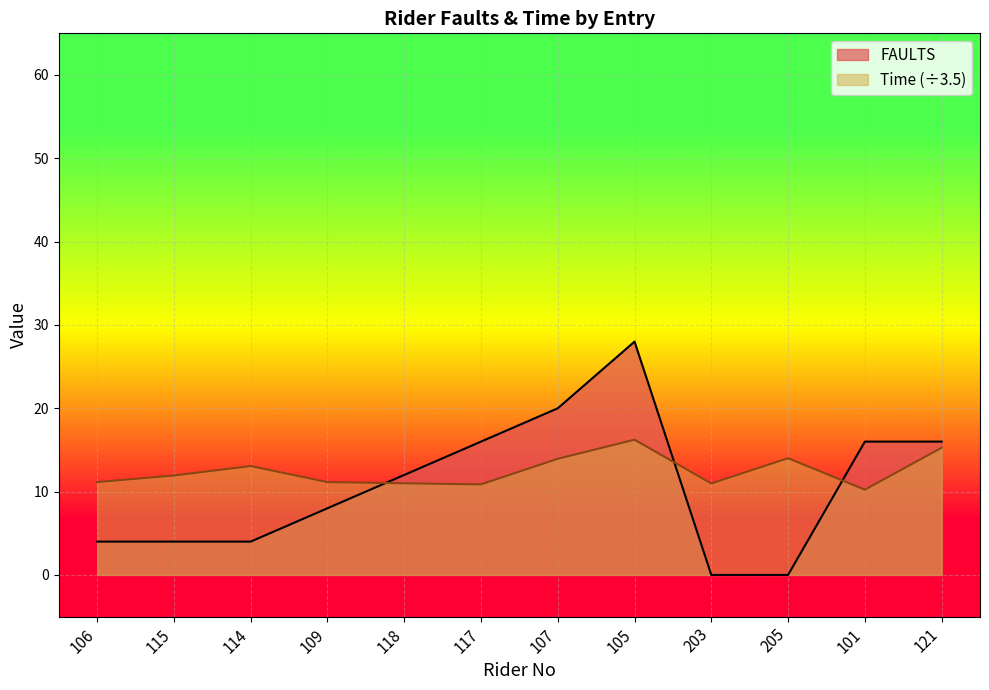

What is the label of the 12th point from the right?

106